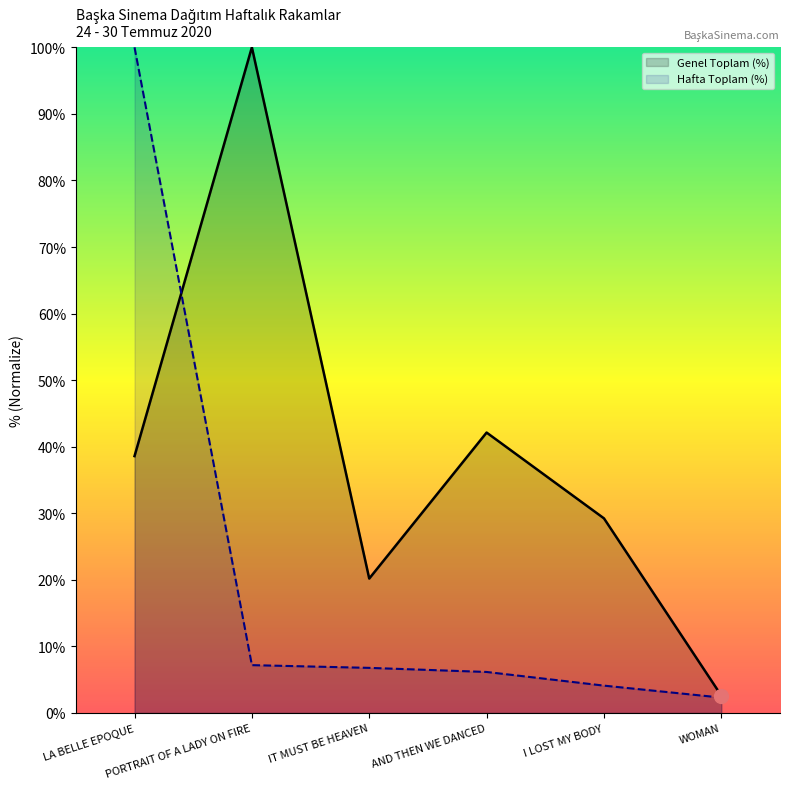

What is the approximate value at WOMAN?

2.3